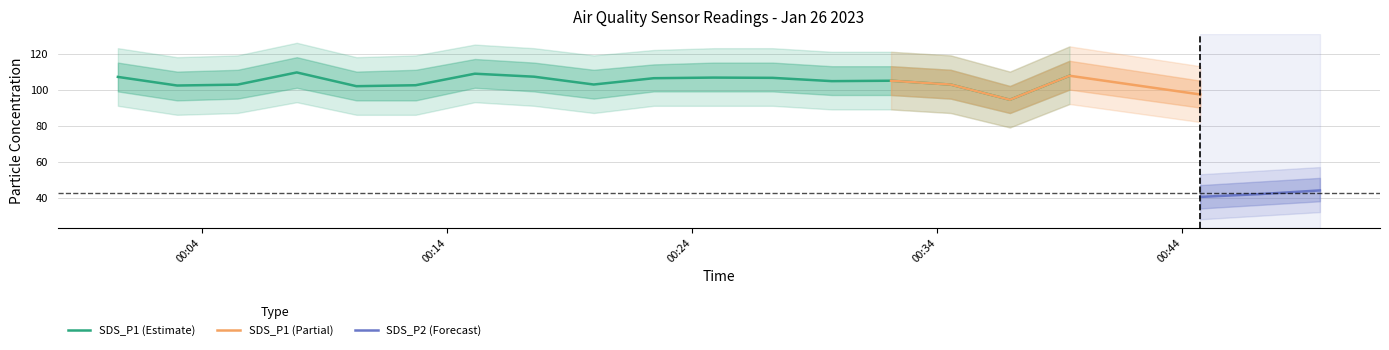

What is the minimum value for SDS_P1 (Estimate)?

94.4